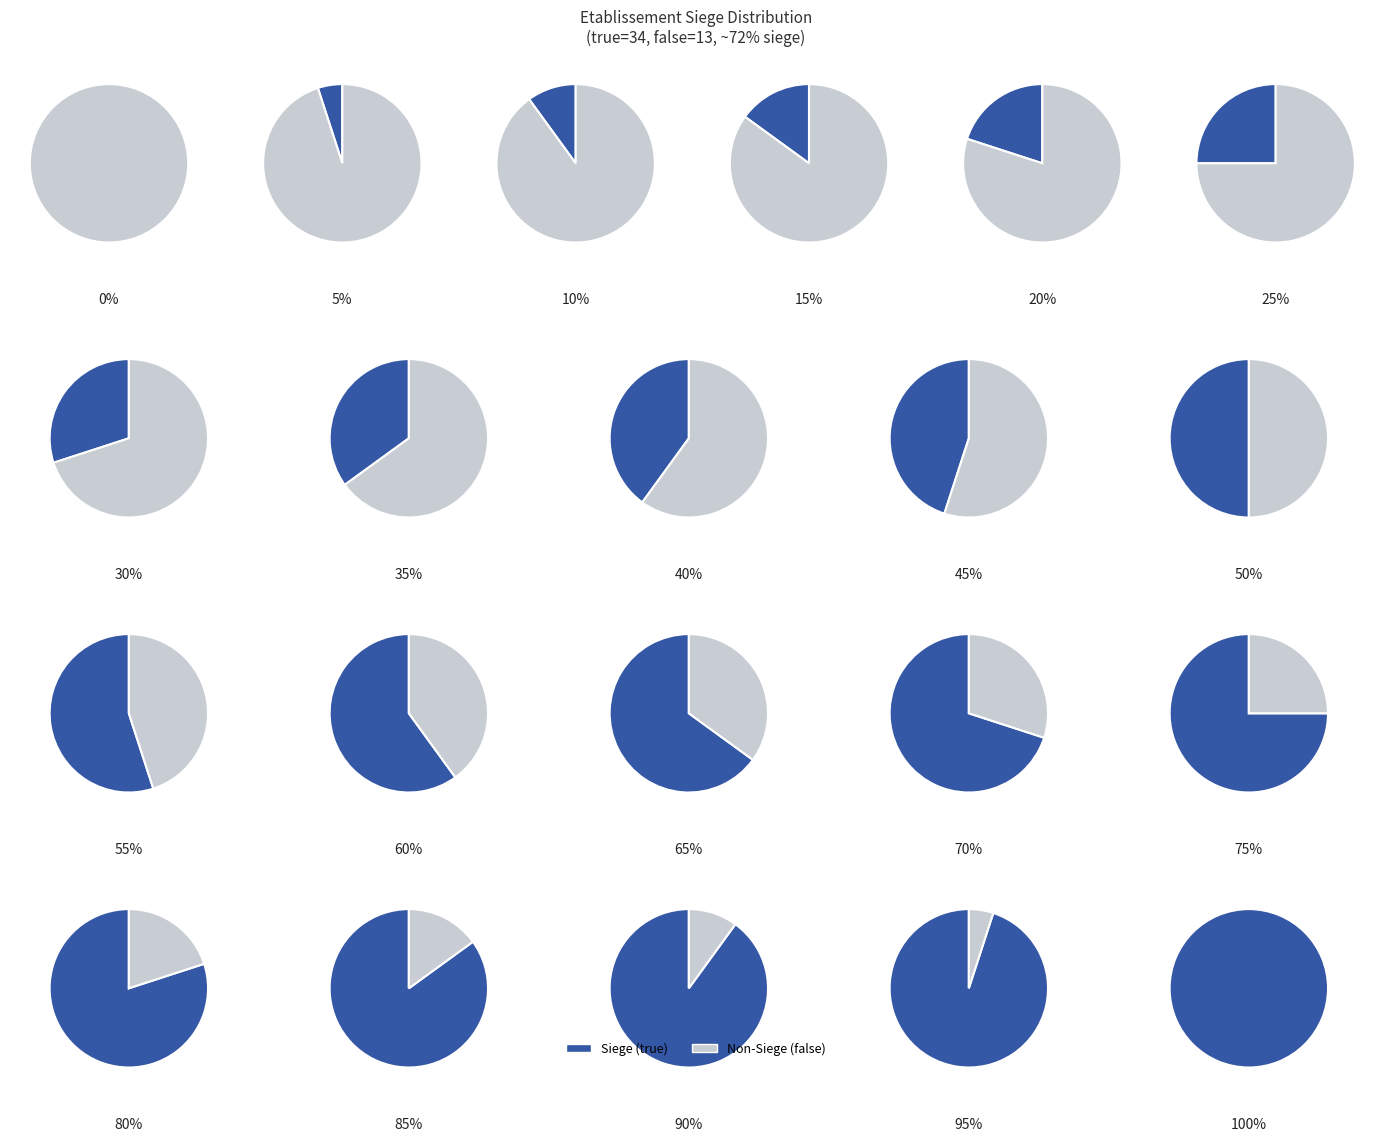

True or false: false accounts for 28% of the total.

True